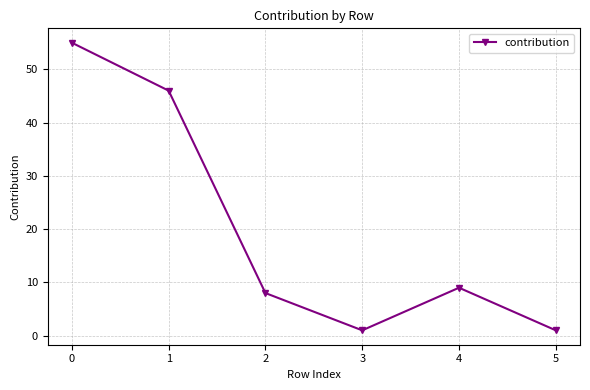

At which category does the data reach its first local peak?

4